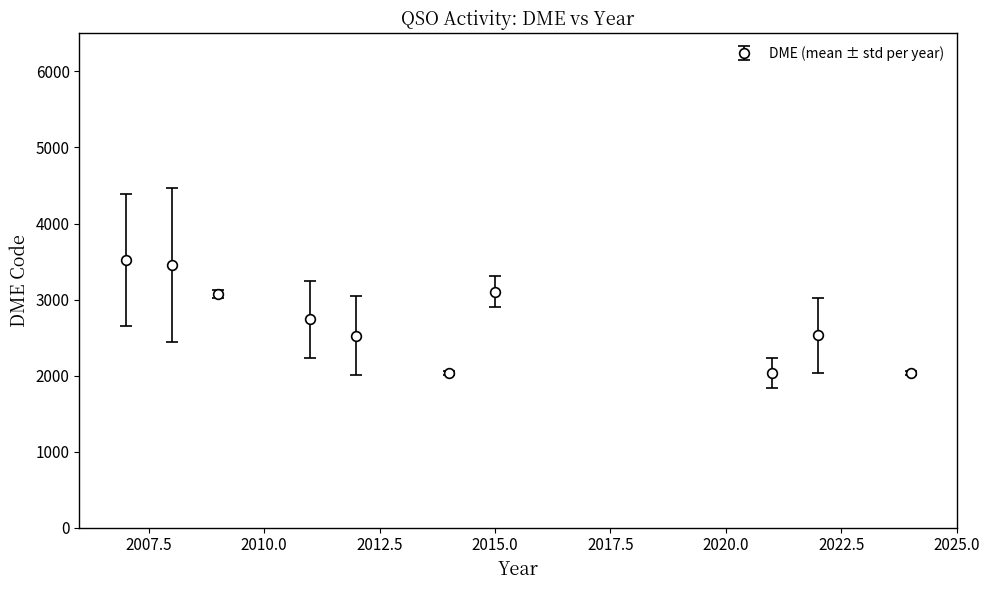

True or false: the data has more than 1 interior local peaks.

True